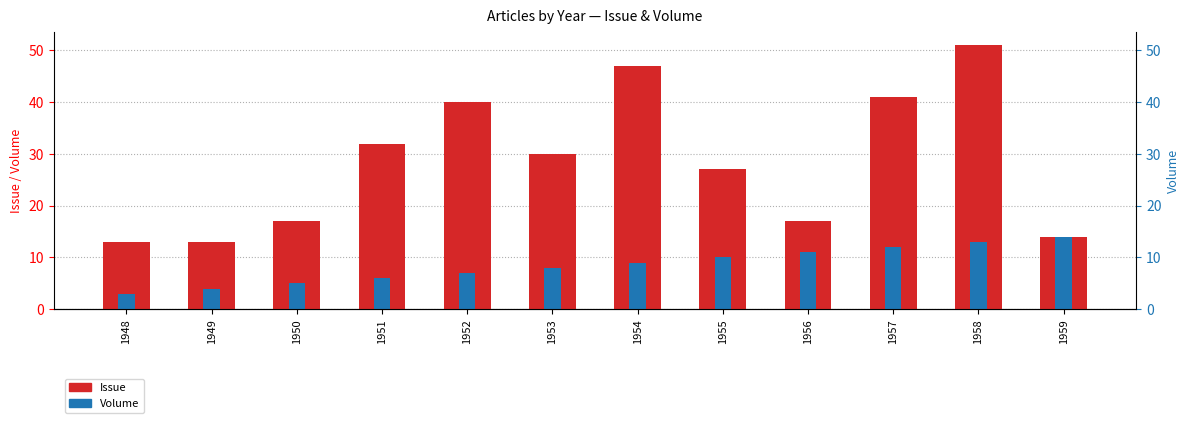

Which series changed the most between 1949 and 1955?

Issue